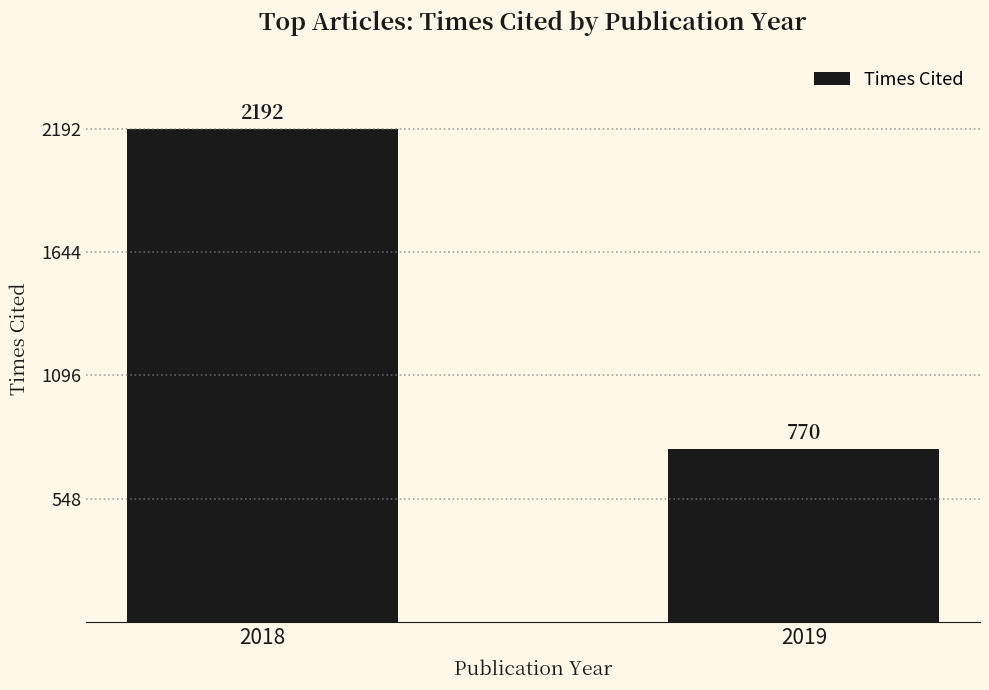

What is the greatest value displayed?

2192